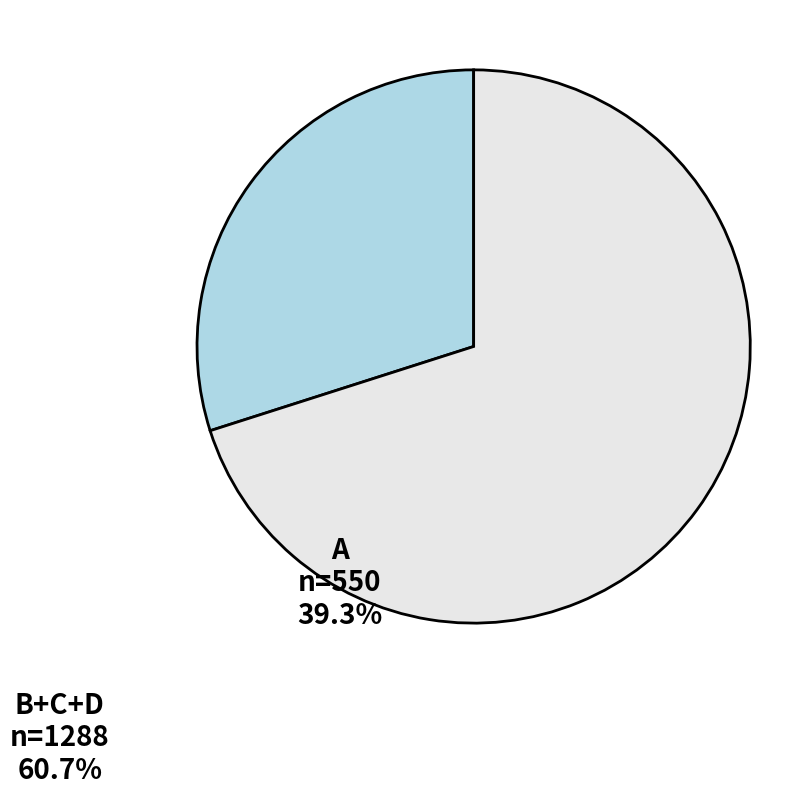

Is there a majority slice in this chart?

Yes